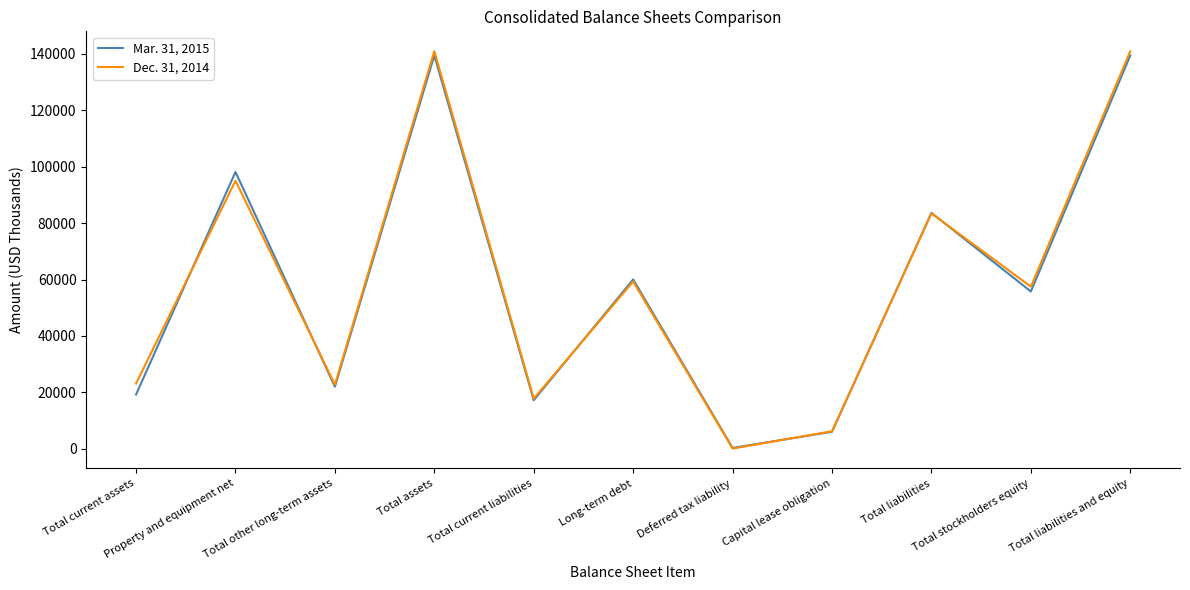

Which category has the lowest value in the Mar. 31, 2015 series?

Deferred tax liability